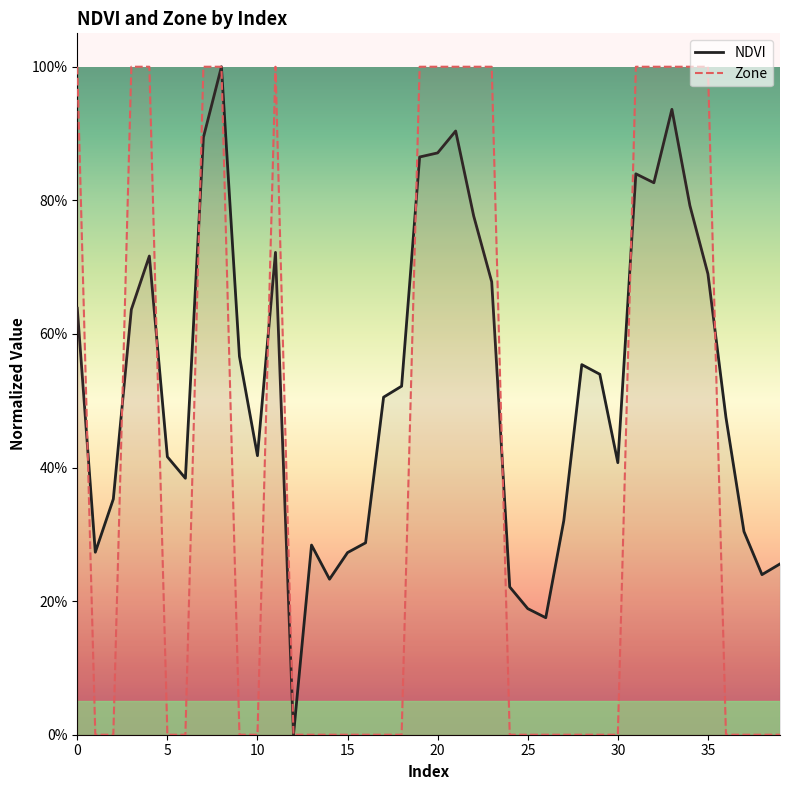

Which series has the largest total across all categories?

NDVI